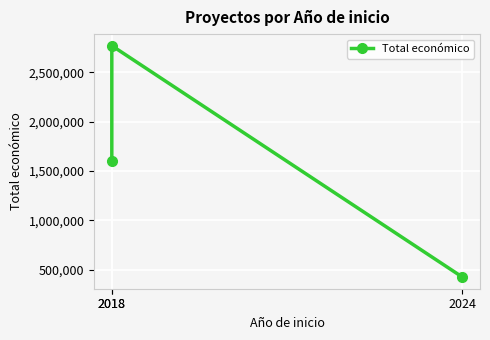

At which label does the data first exceed 1597786?

2018